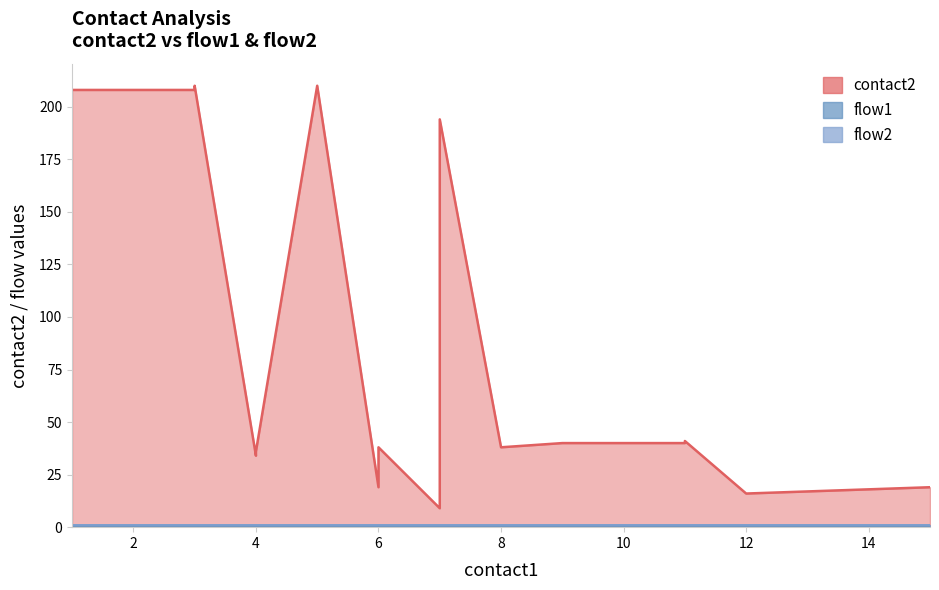

At how many categories does at least one series exceed 161?

5